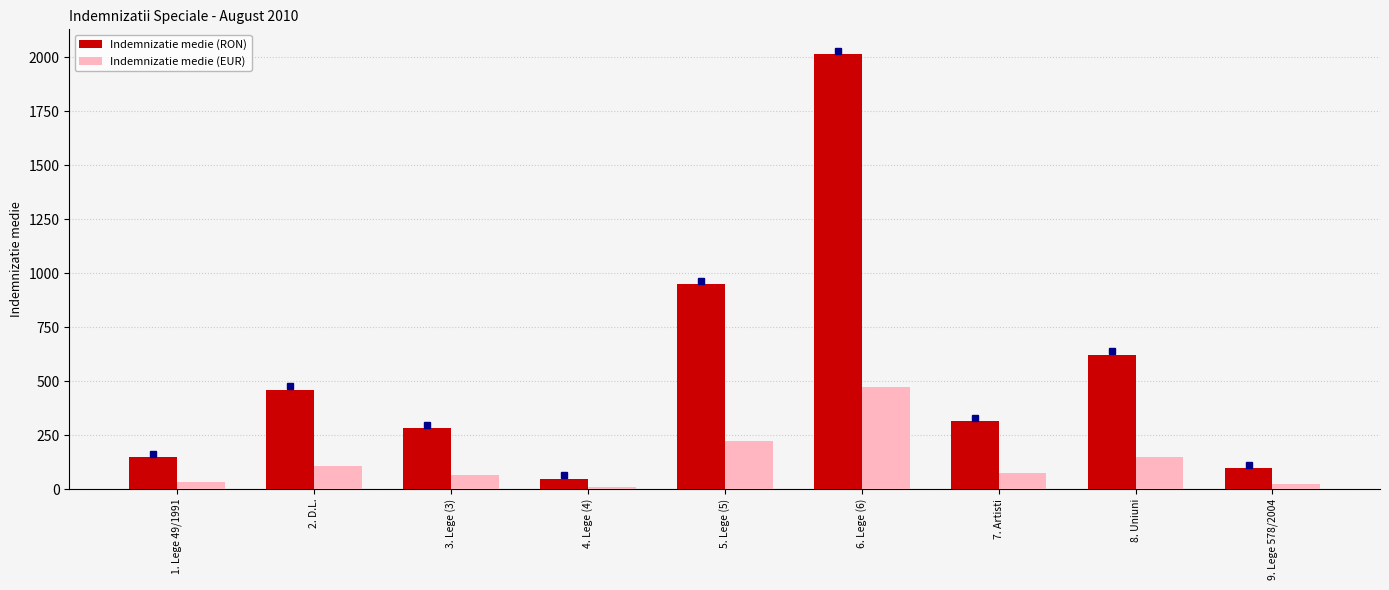

What is the highest value of the Indemnizatie medie (EUR) series?

474.7